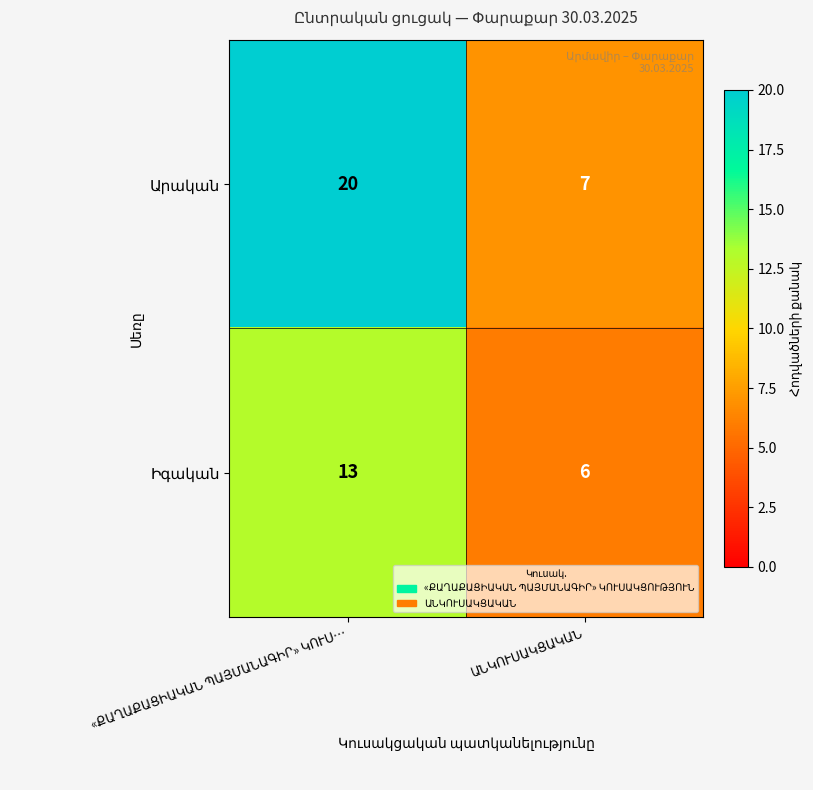

What is the maximum value shown in the chart?

20